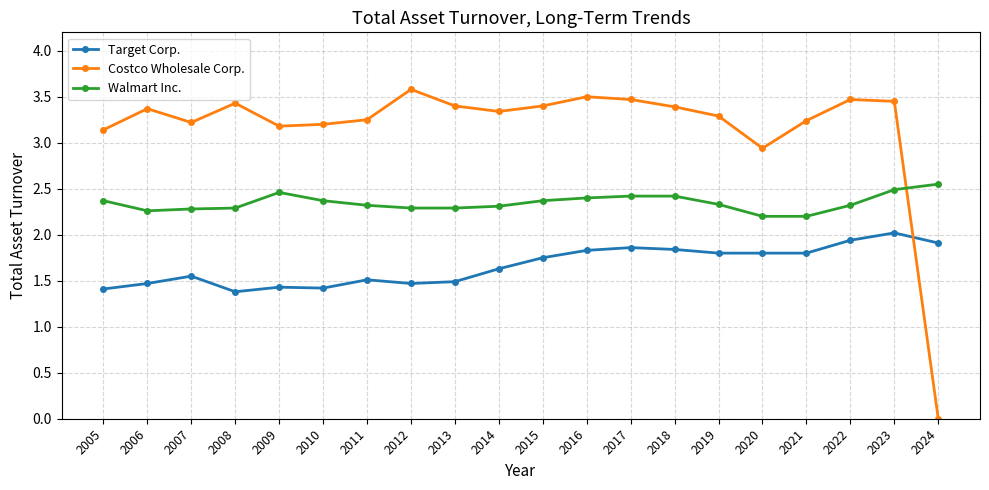

The value of Walmart Inc. at 2016 is 1.6. True or false?

False